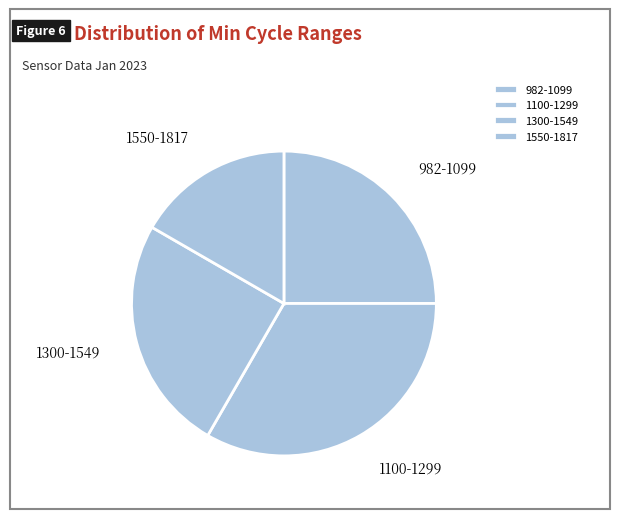

Is the sum of 982-1099 and 1100-1299 greater than half?

Yes